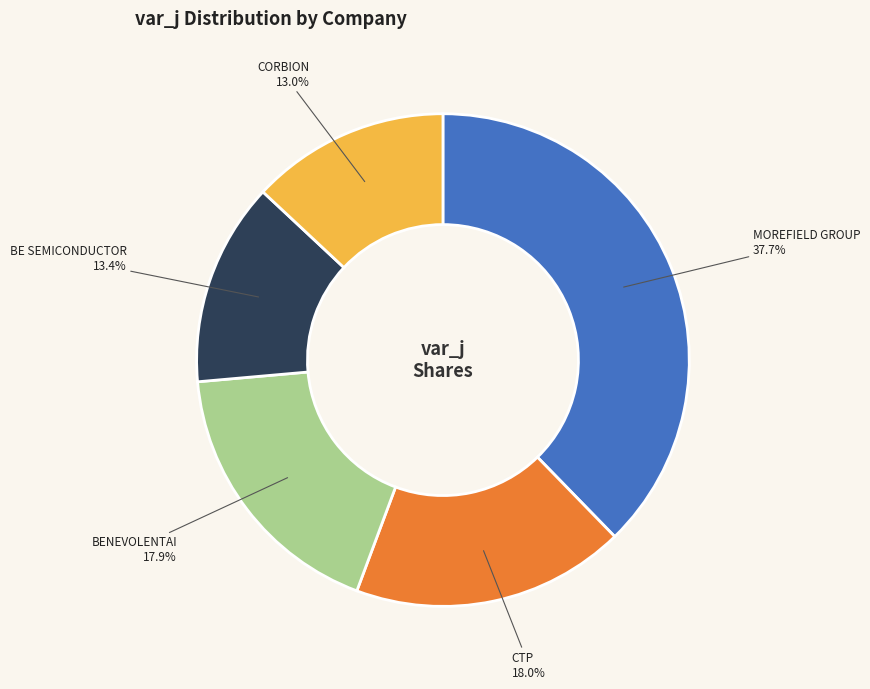

The CORBION slice represents 2% of the pie. True or false?

False